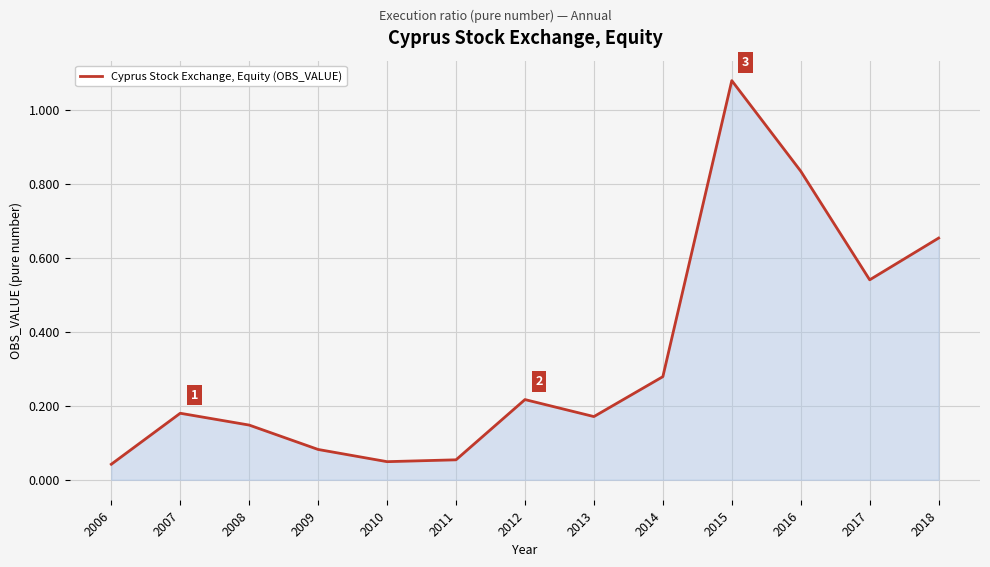

At which category does the chart reach its peak across all series?

2015